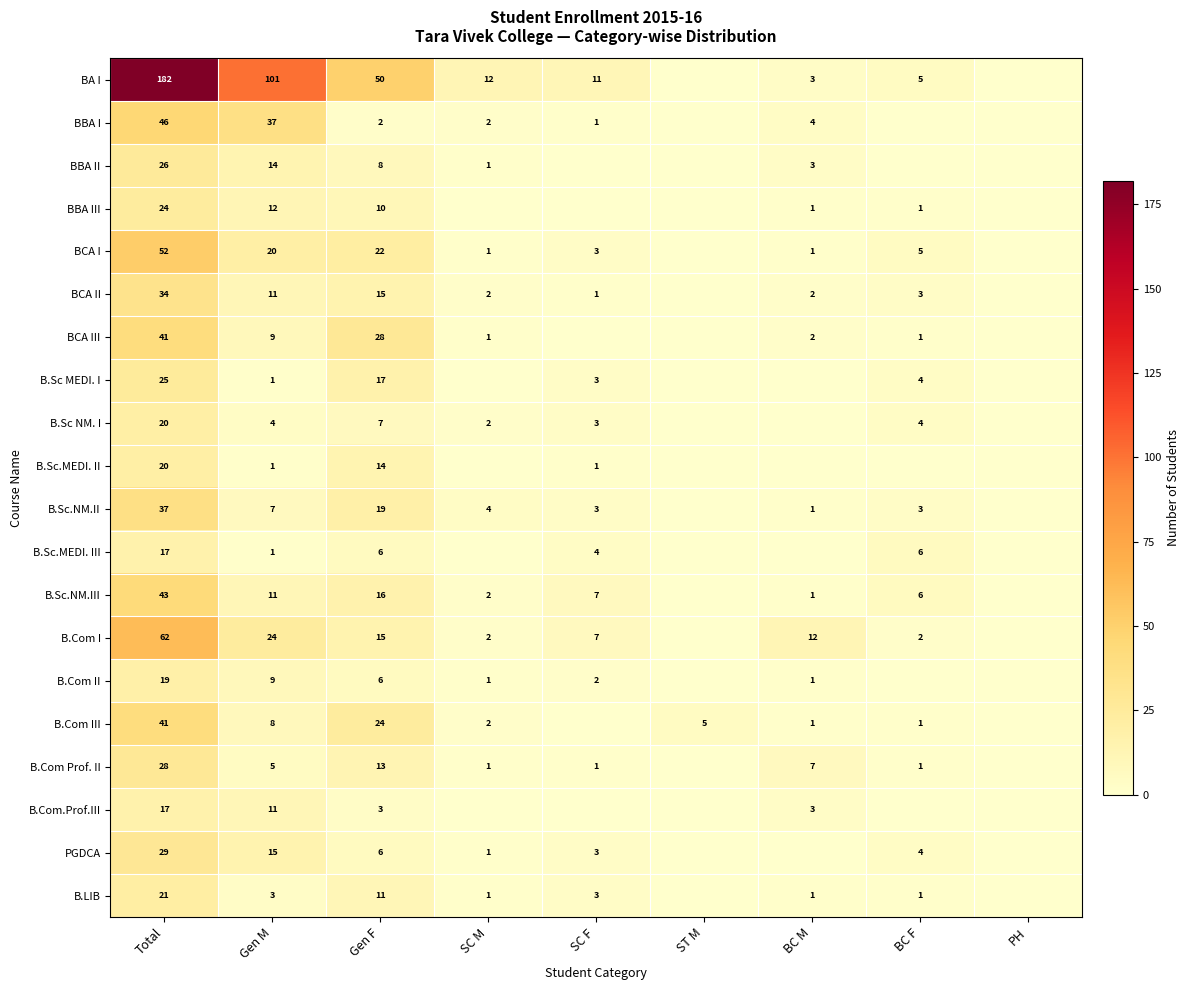

What is the greatest value displayed?

182